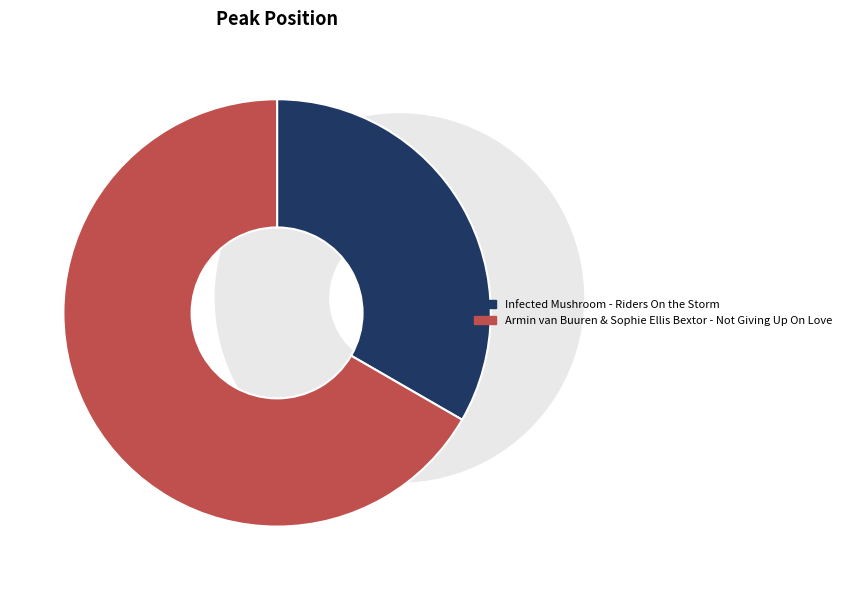

Rank the categories by value from highest to lowest.

Armin van Buuren & Sophie Ellis Bextor - Not Giving Up On Love, Infected Mushroom - Riders On the Storm